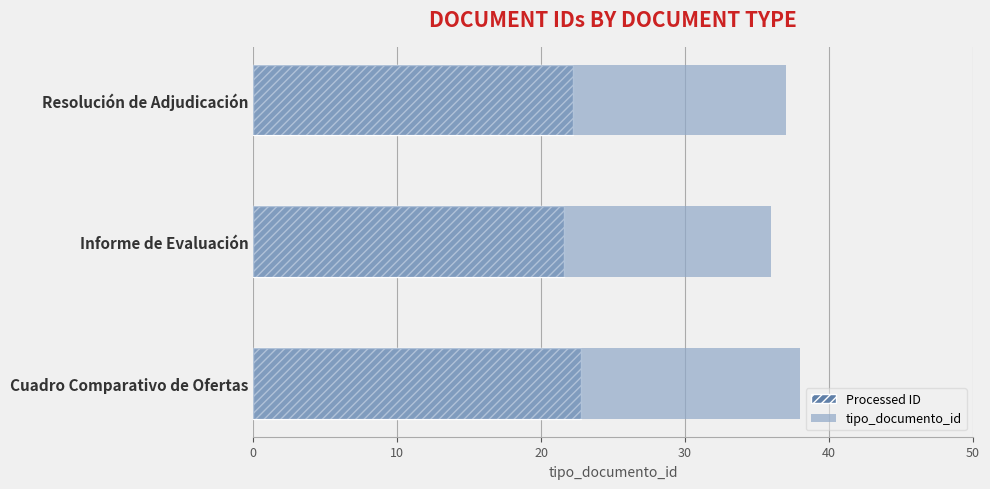

The Processed ID series shows 12.6 at Resolución de Adjudicación. True or false?

False